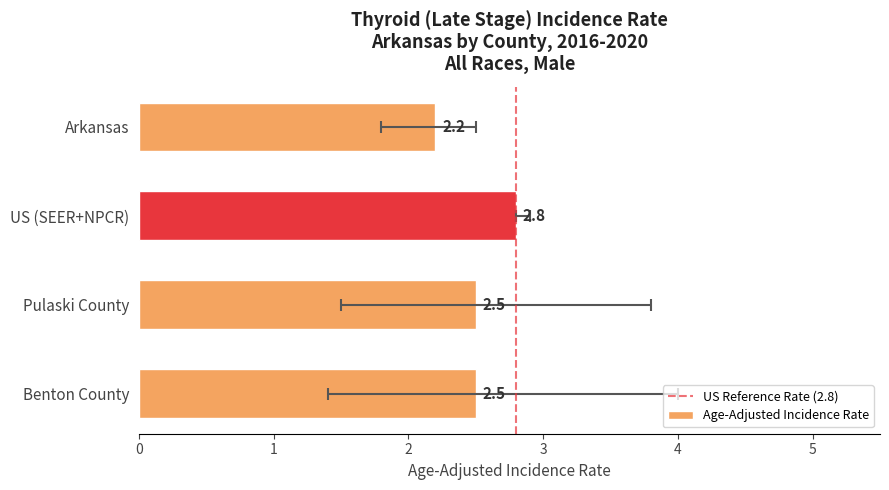

What is the approximate value at Arkansas?

2.2